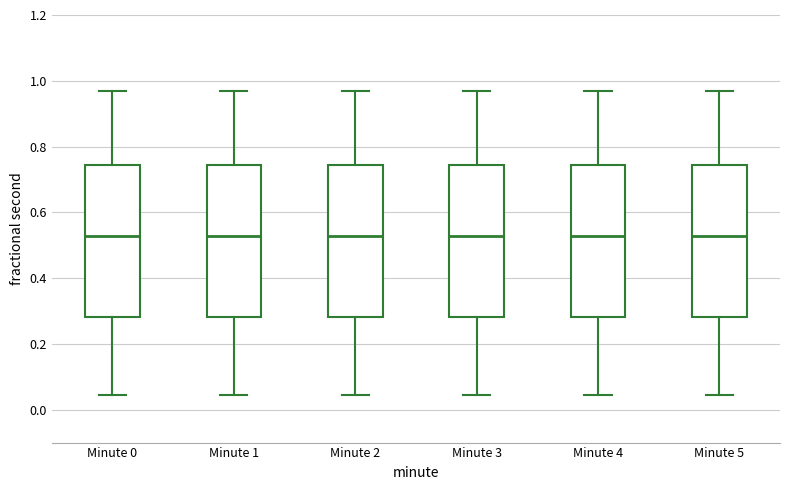

Reading left to right, transcribe this box plot: for each box, give where its median line is, the range the box spans, and where its two whiskers end, as read against the y-axis. The values are not printed on the chart, so give them approximately, as read against the axis.

Minute 0: median 0.52, box 0.28 to 0.74, whiskers 0.04 to 0.96
Minute 1: median 0.52, box 0.28 to 0.74, whiskers 0.04 to 0.96
Minute 2: median 0.52, box 0.28 to 0.74, whiskers 0.04 to 0.96
Minute 3: median 0.52, box 0.28 to 0.74, whiskers 0.04 to 0.96
Minute 4: median 0.52, box 0.28 to 0.74, whiskers 0.04 to 0.96
Minute 5: median 0.52, box 0.28 to 0.74, whiskers 0.04 to 0.96